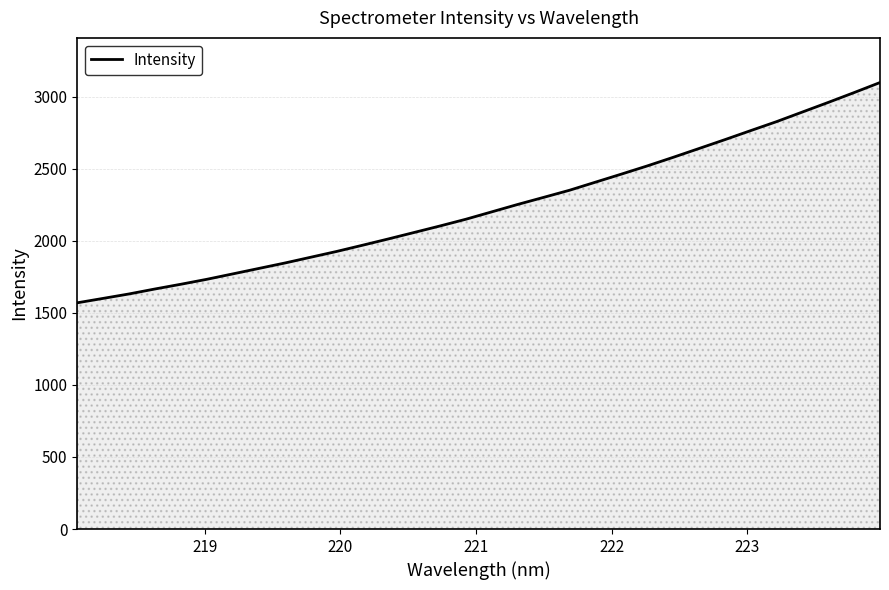

What is the greatest value displayed?

3099.0